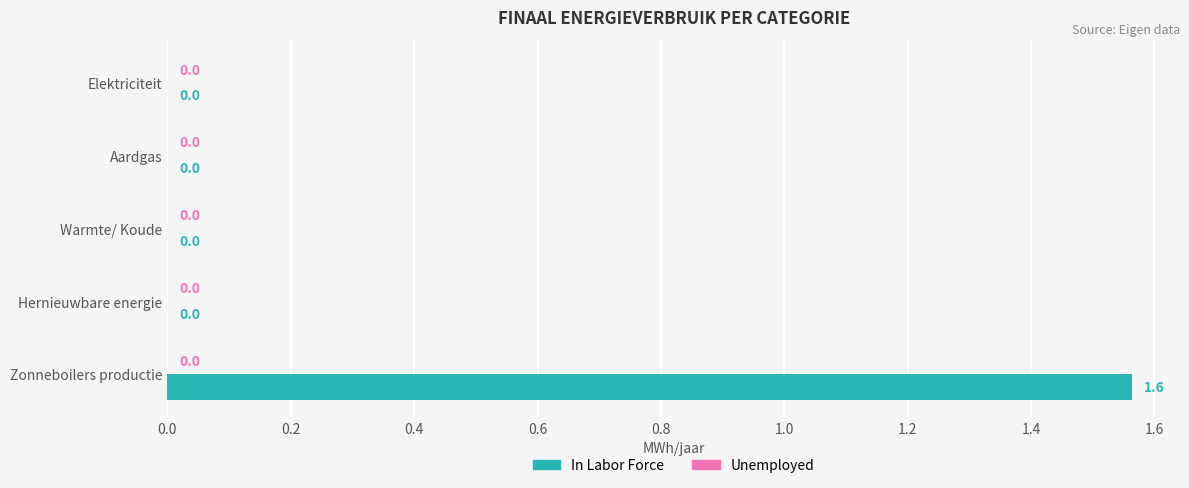

The value at Hernieuwbare energie is 0.0. True or false?

True